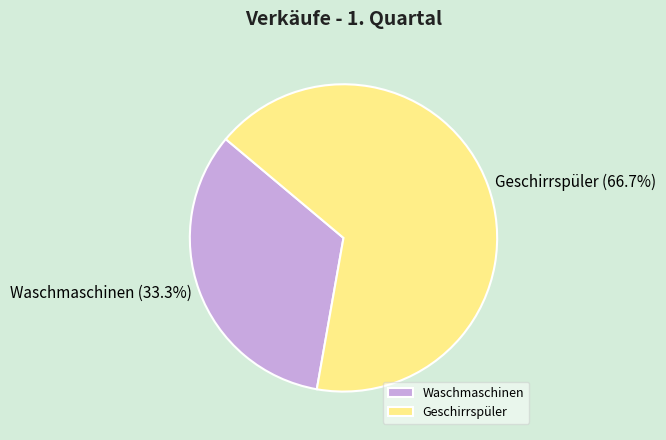

To the nearest percent, what is the average slice percentage?

50%